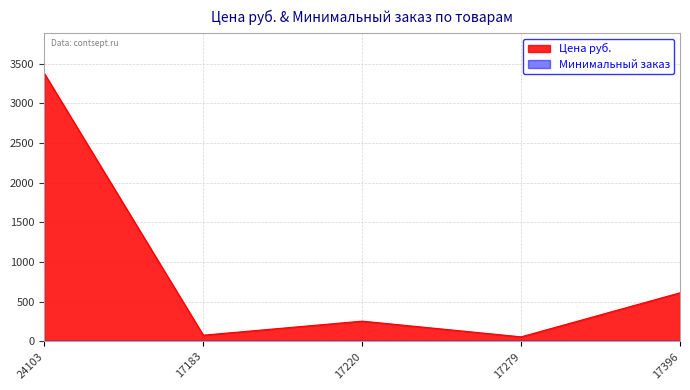

Where is the first local minimum?

17183